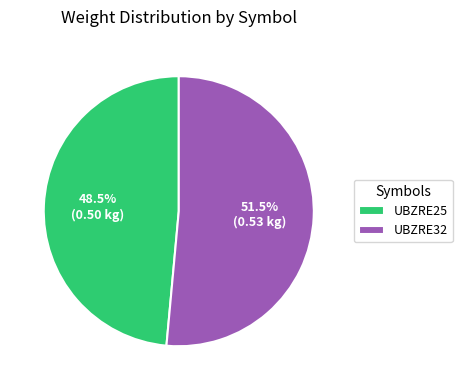

What is the largest slice in the pie chart?

UBZRE32